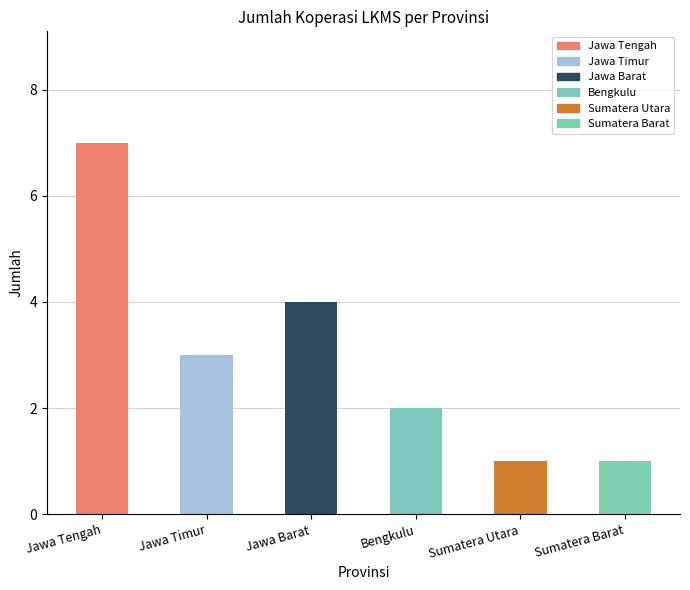

What position from the left is Jawa Barat?

3